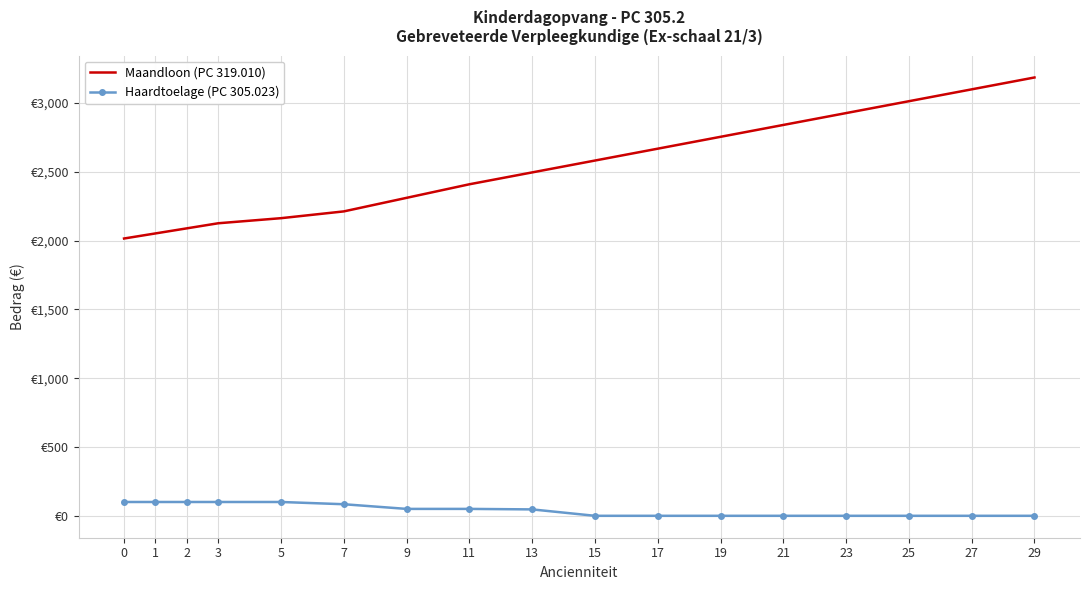

Reading left to right, list all the values displayed in this chart.

Maandloon (PC 319.010): 0=2014.8	1=2051.8	2=2088.7	3=2125.6	5=2162.6	7=2211.8	9=2310.3	11=2408.9	13=2495.1	15=2581.3	17=2667.5	19=2753.8	21=2840.0	23=2926.2	25=3012.4	27=3098.6	29=3184.8
Haardtoelage (PC 305.023): 0=100.4	1=100.4	2=100.4	3=100.4	5=100.4	7=84.1	9=50.2	11=50.2	13=46.5	15=0.0	17=0.0	19=0.0	21=0.0	23=0.0	25=0.0	27=0.0	29=0.0